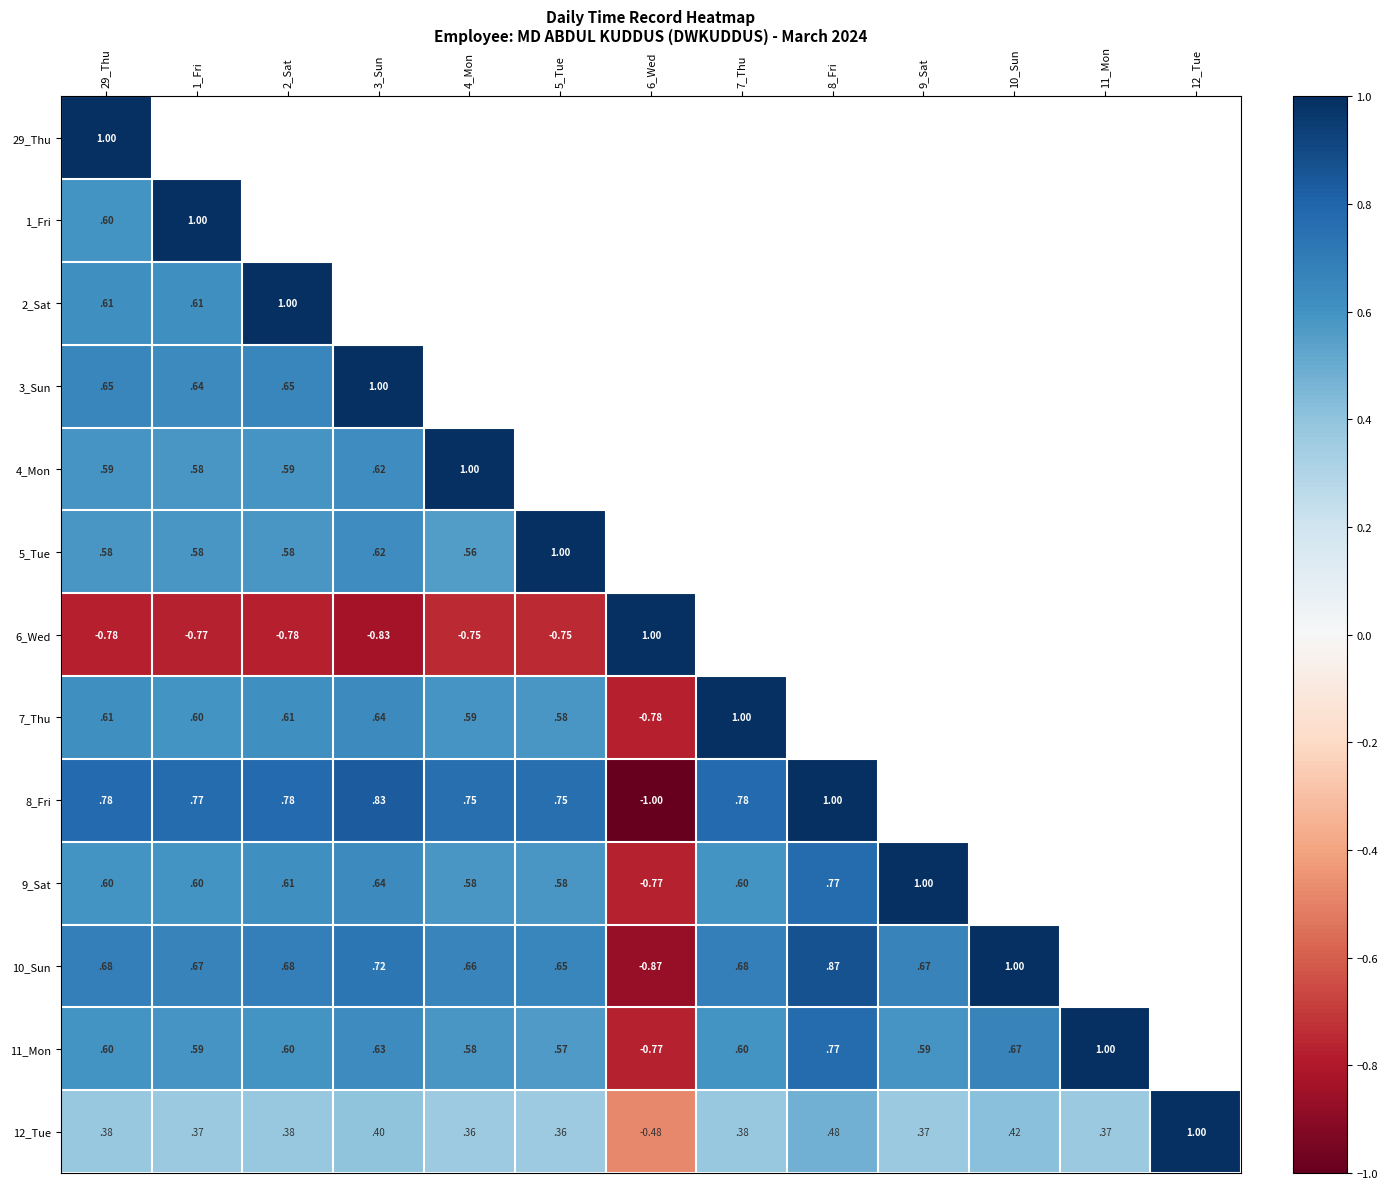

What is the greatest value displayed?

1.0